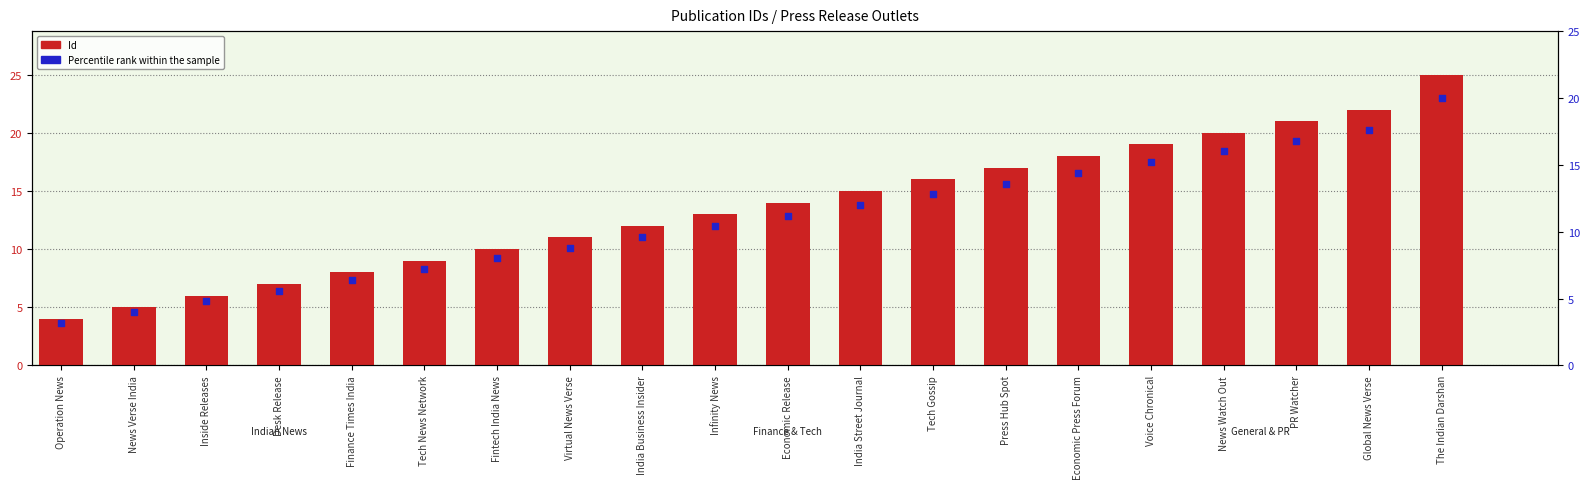

At how many categories does at least one series exceed 16?

7